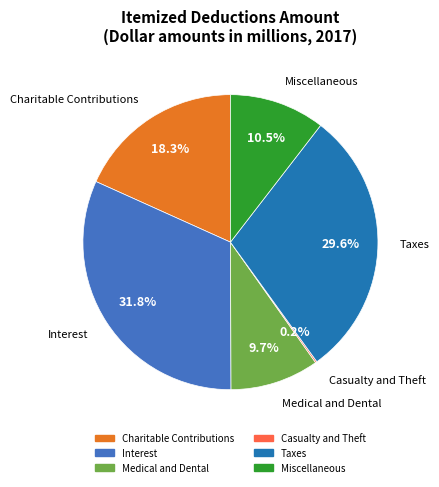

Which slice is the largest?

Interest